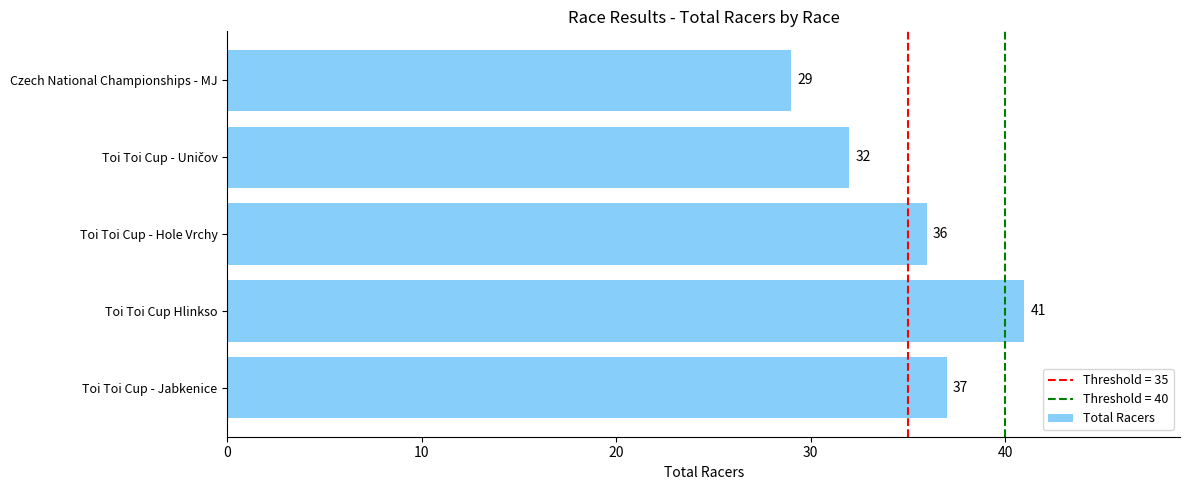

Is it true that the value at Toi Toi Cup Hlinkso is 14?

False